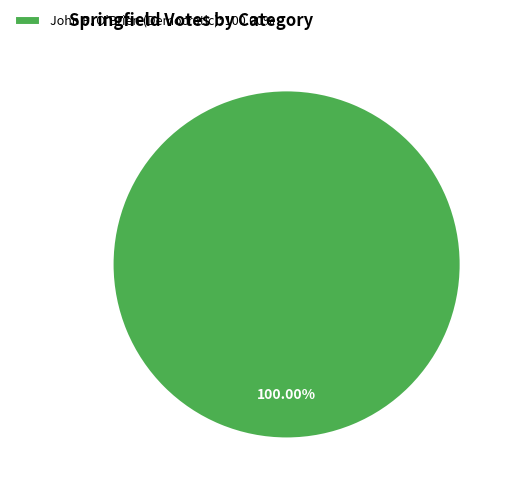

How many segments does this pie chart have?

1